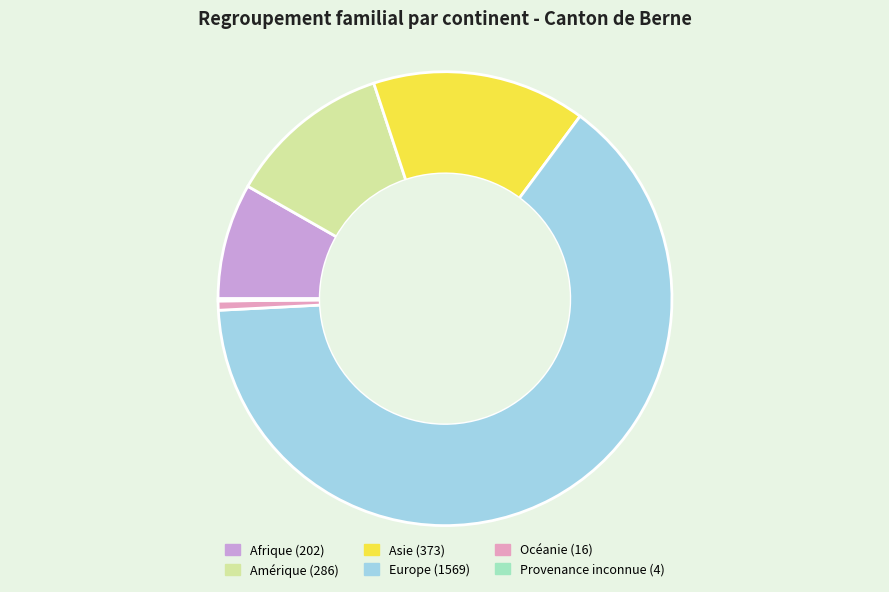

Is it true that Océanie is 1% of the pie?

True